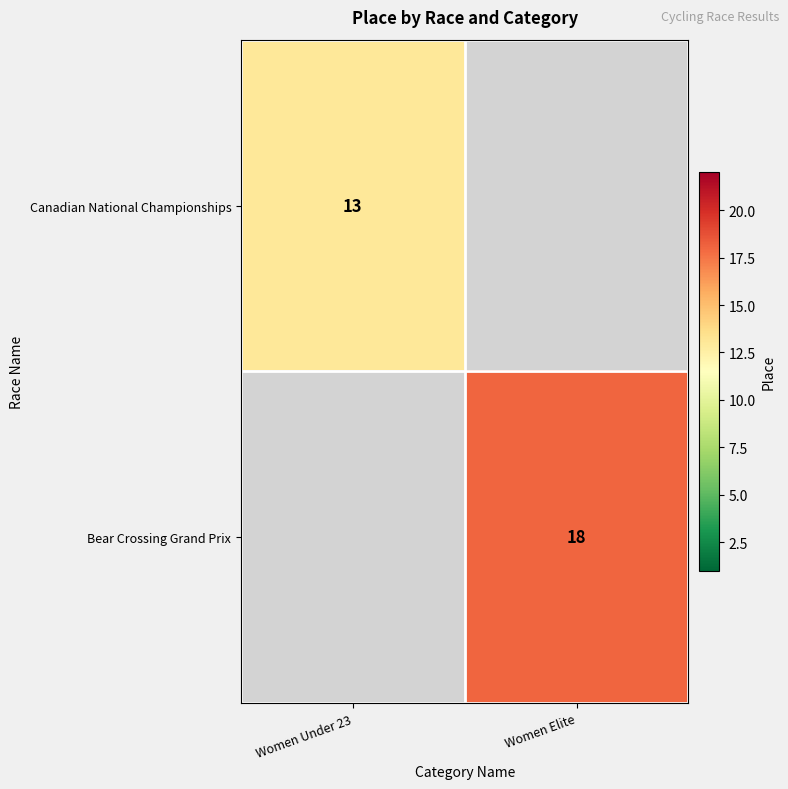

The Canadian National Championships series shows 13 at Women Under 23. True or false?

True